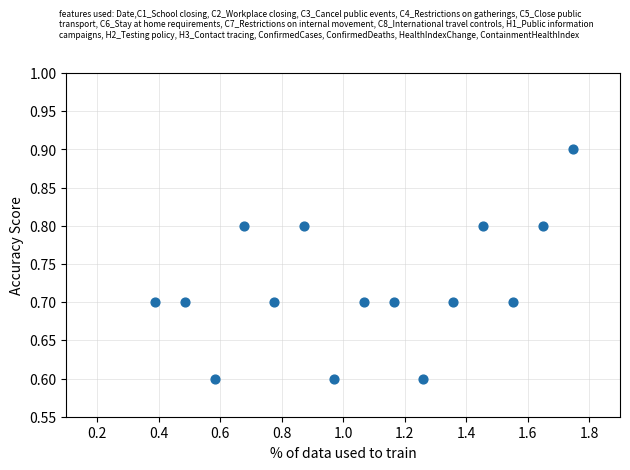

What is the range of X values (max minus min)?

1.4